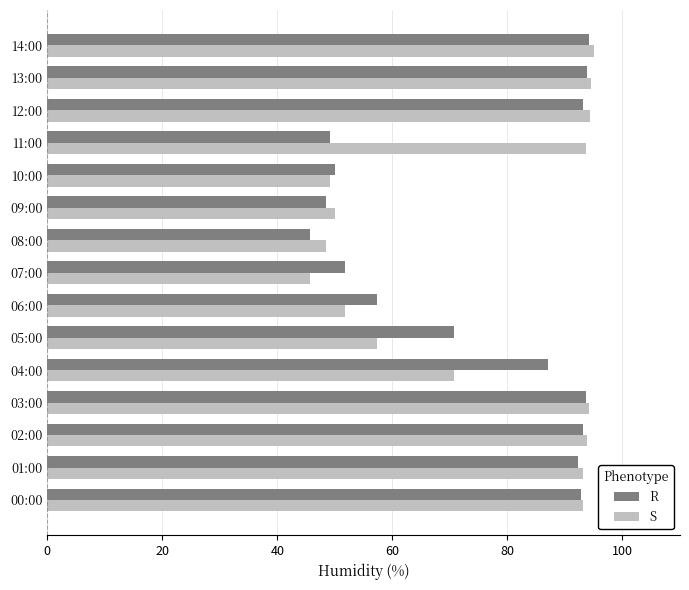

What is the spread (max minus min) of values at 00:00?

0.4